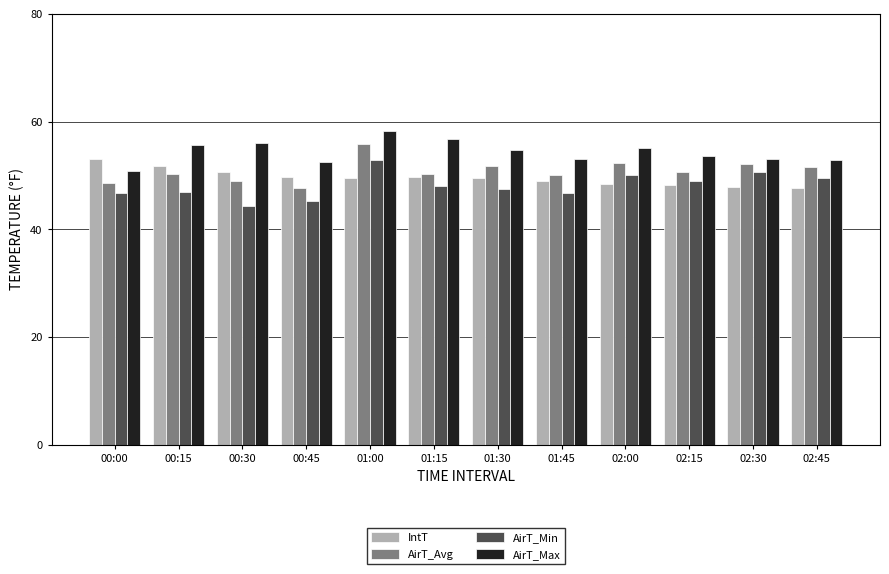

What is the total value across all series at 01:00?

216.4